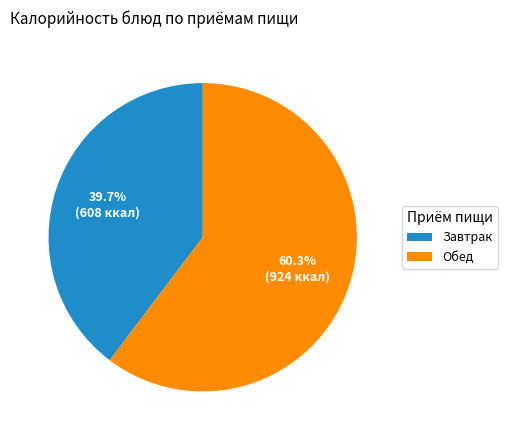

Which slice is the largest?

Обед